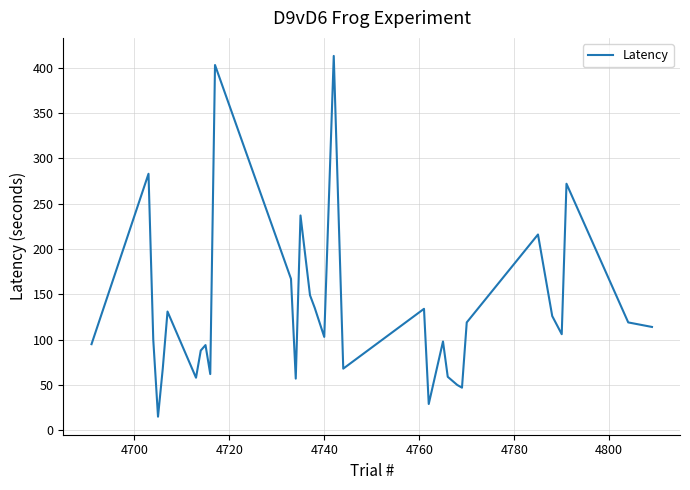

What is the maximum value shown in the chart?

413